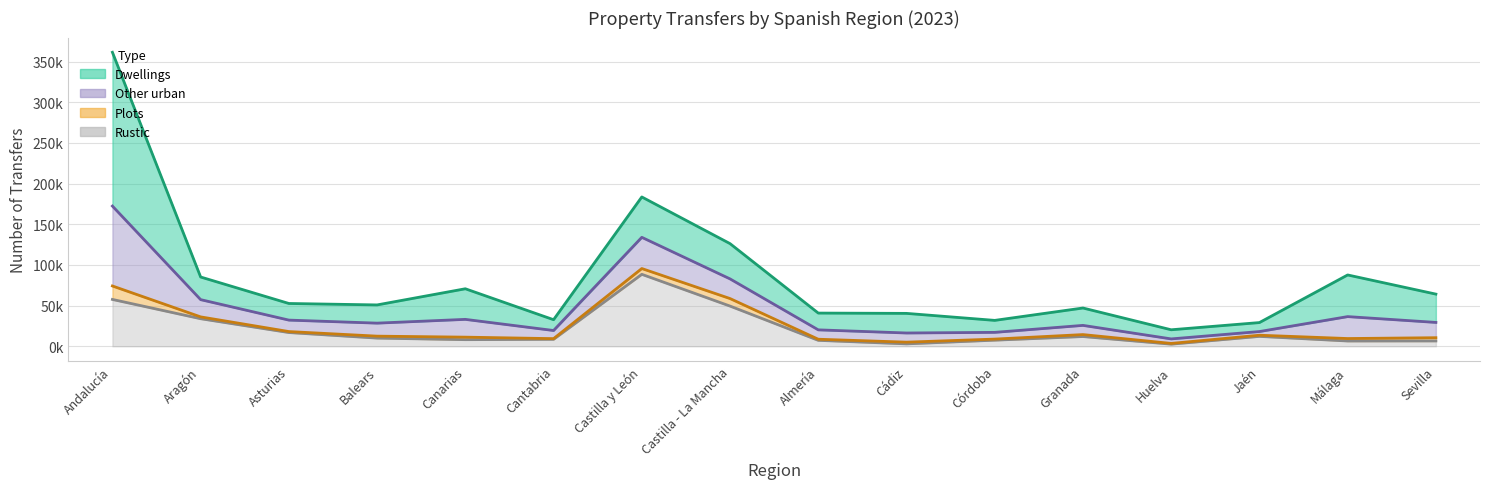

What is the spread (max minus min) of values at Cádiz?

37490